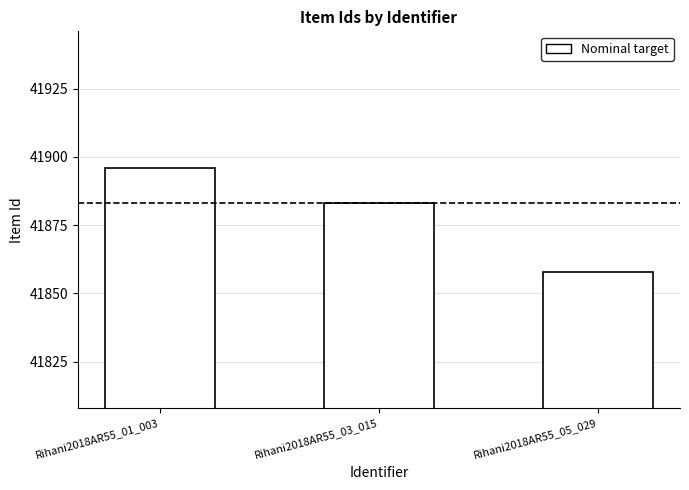

How many categories are shown in the chart?

3